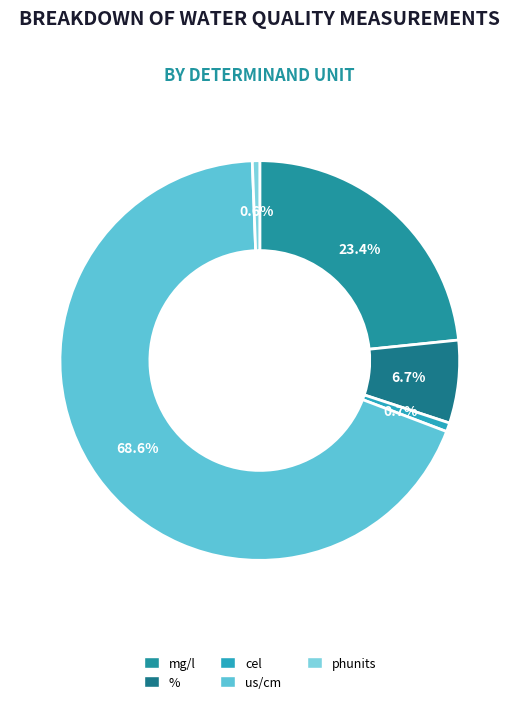

How many slices are in this pie chart?

5